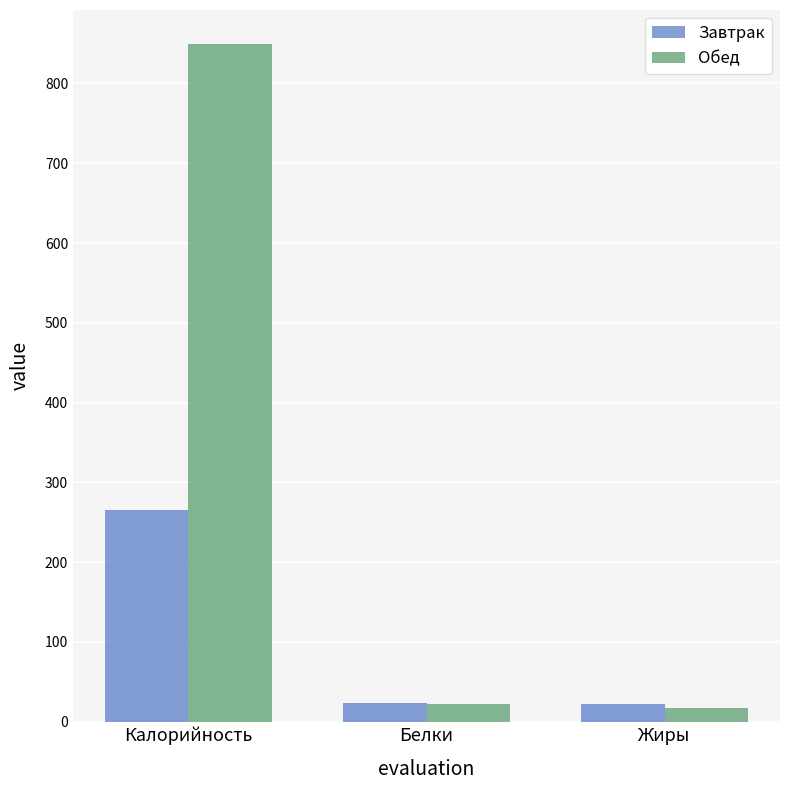

What is the average value of the Обед series?

296.5